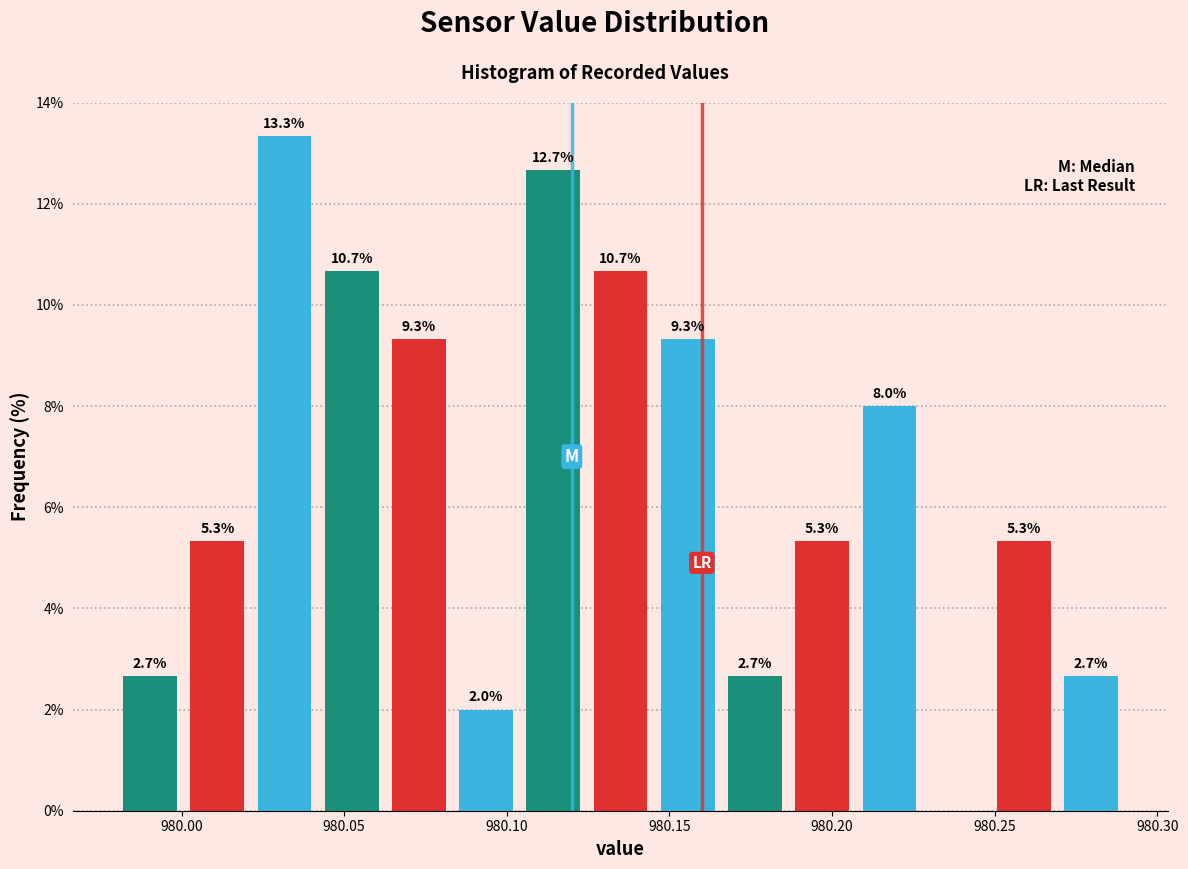

Which range on the x-axis has the tallest bar?

980.020 to 980.040